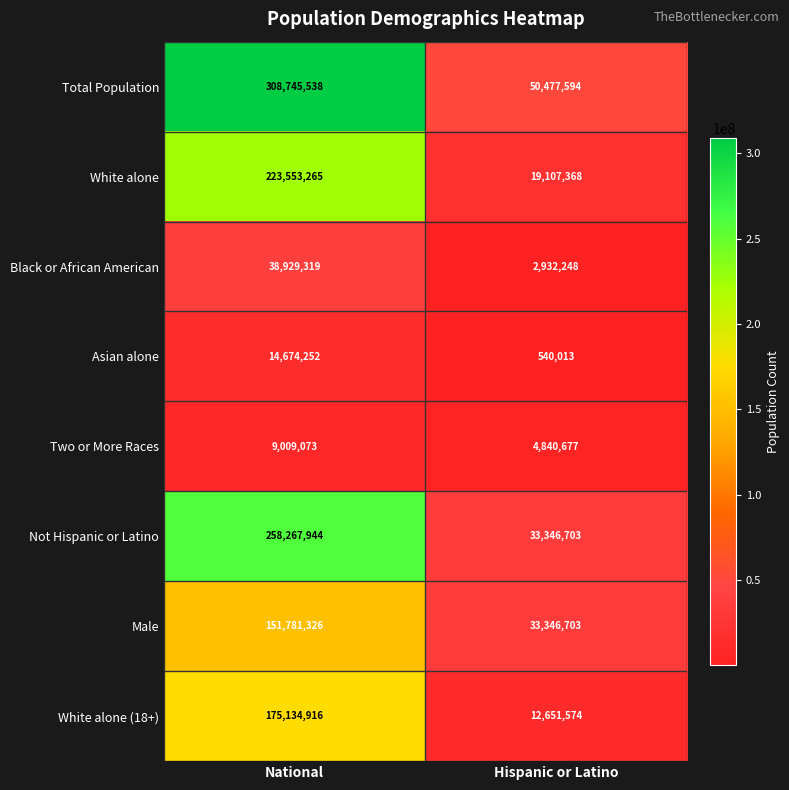

The value of White alone (18+) at Hispanic or Latino is 12651574. True or false?

True